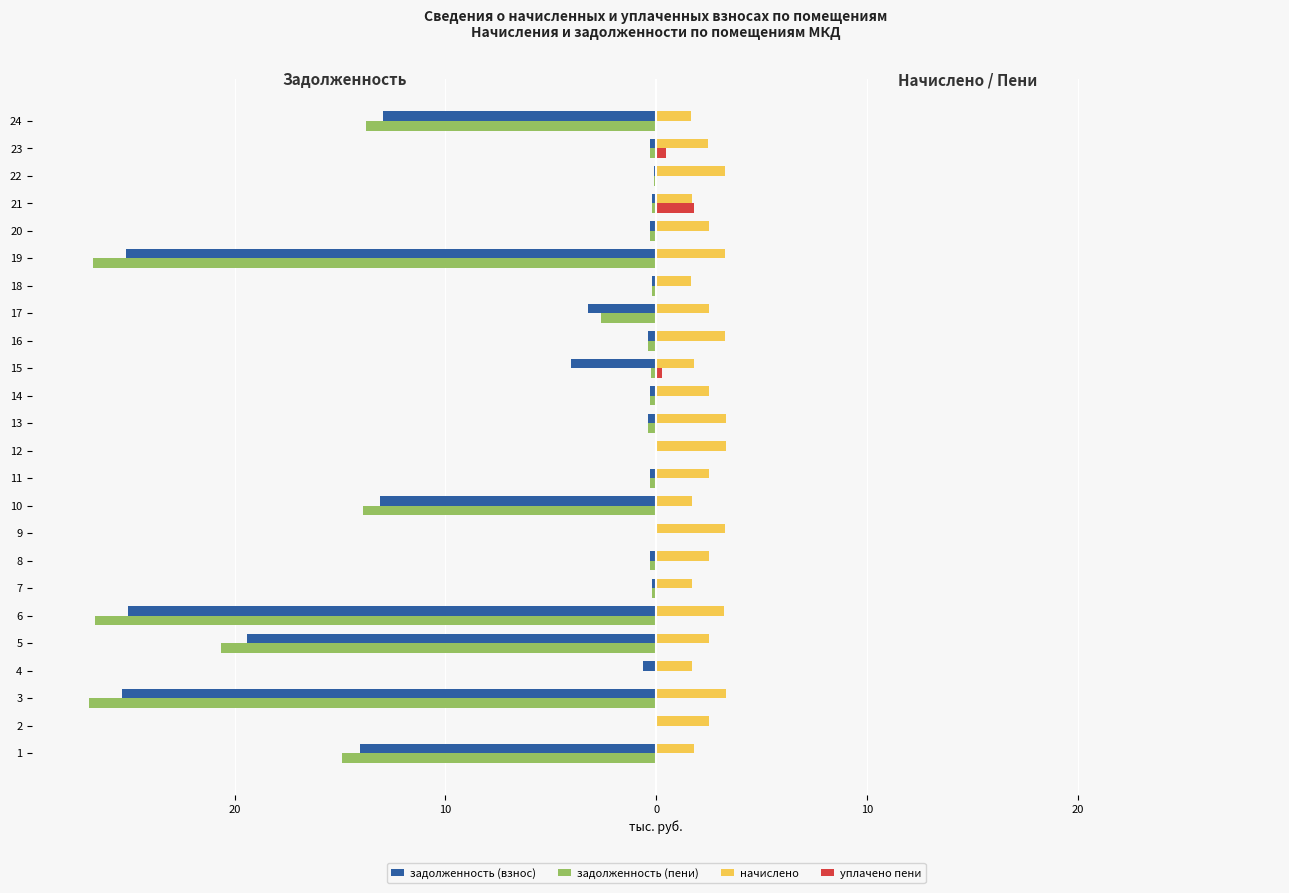

What are all the series names shown in the legend?

задолженность (взнос), задолженность (пени), начислено, уплачено пени